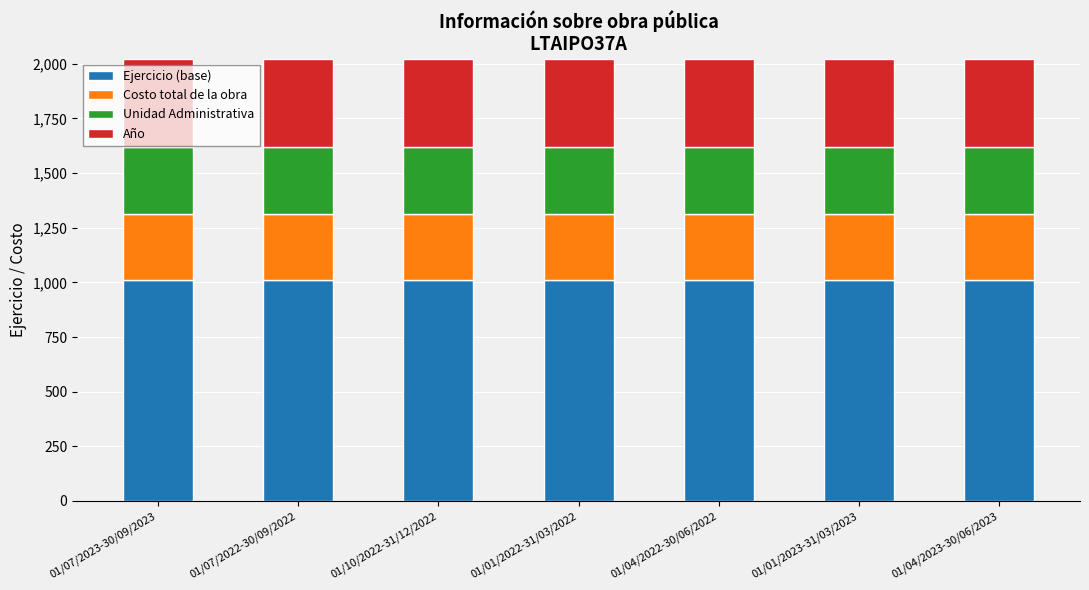

Are the bars grouped side by side (vs. stacked)?

No